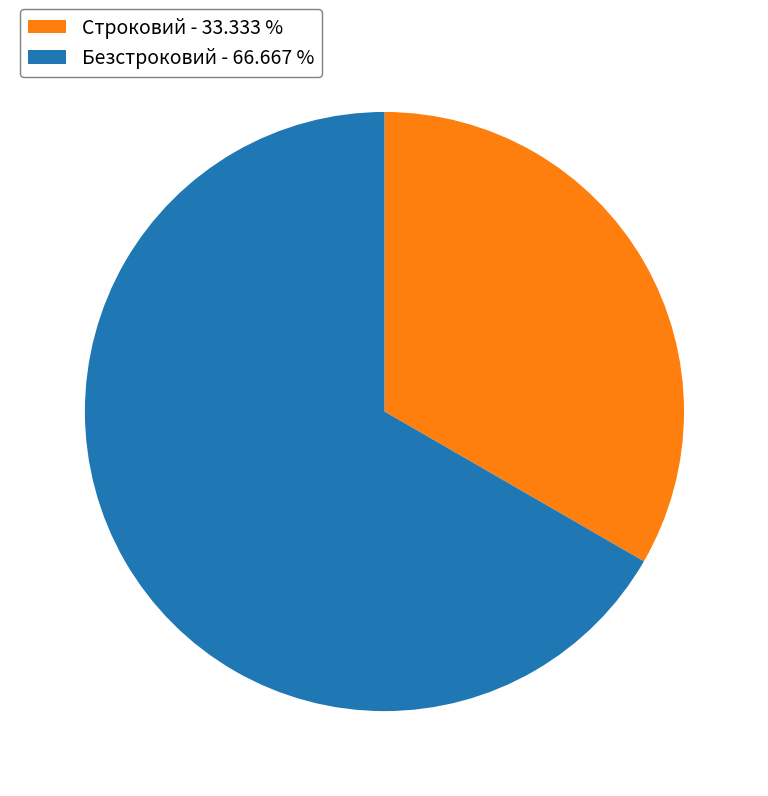

Does Строковий account for over 50% of the chart?

No